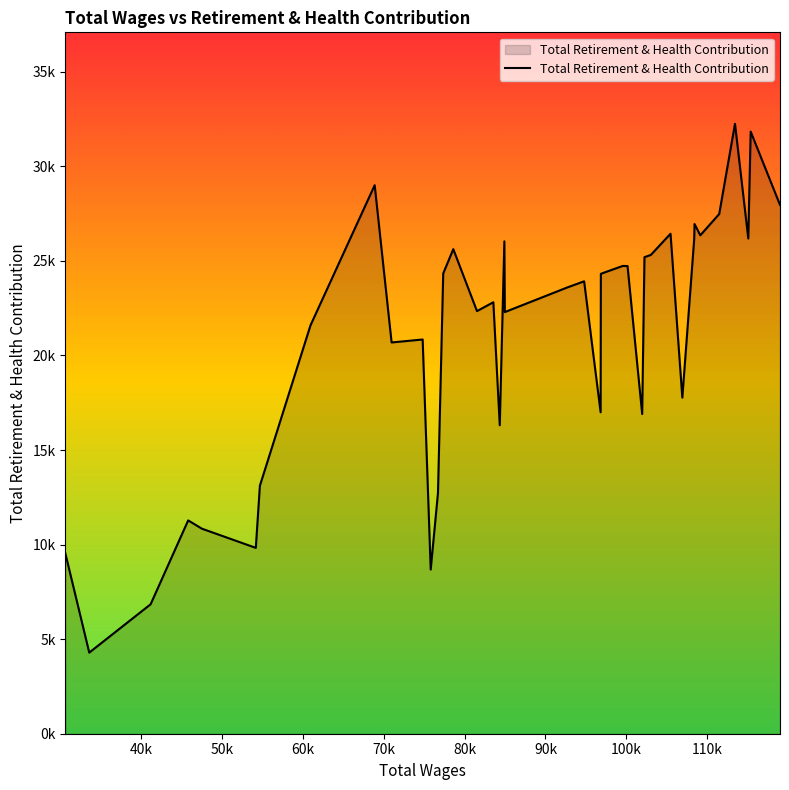

Reading left to right, extract all data points from this chart.

9524	4289	6844	11279	10841	9826	13112	21597	29001	20687	20844	8679	12732	24337	25619	22345	22813	16310	26034	22293	23595	23920	16995	24315	24403	24733	24727	16903	25196	25316	26435	17769	26154	26950	26352	27479	32247	26182	31836	27960